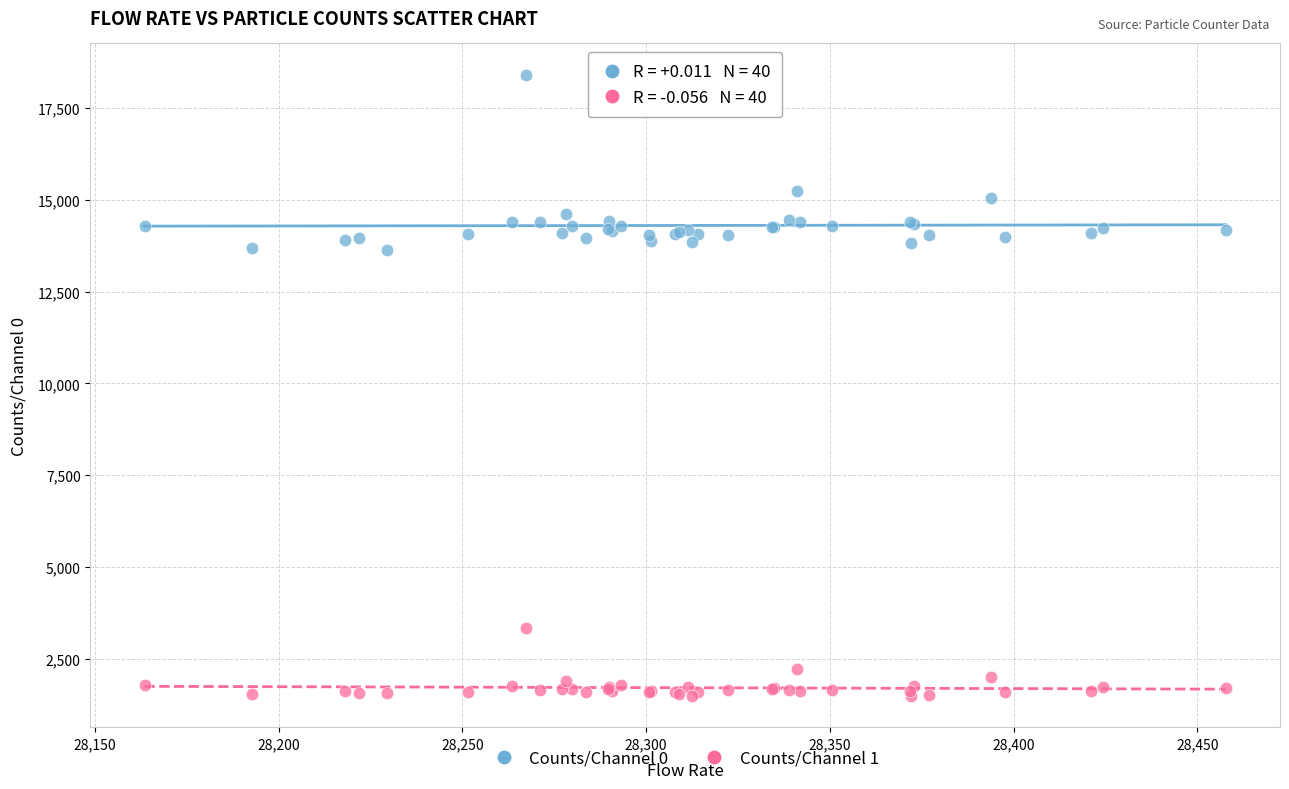

Which series contains the lowest Y value?

Counts/Channel 1